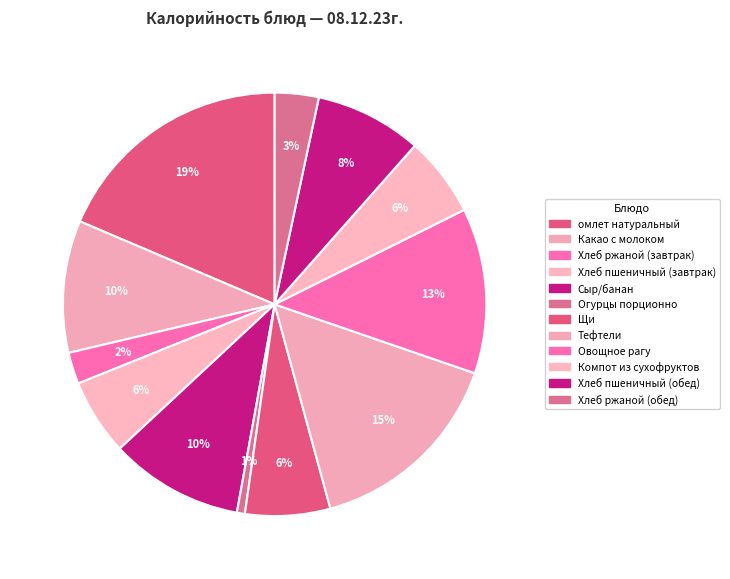

How many segments does this pie chart have?

12